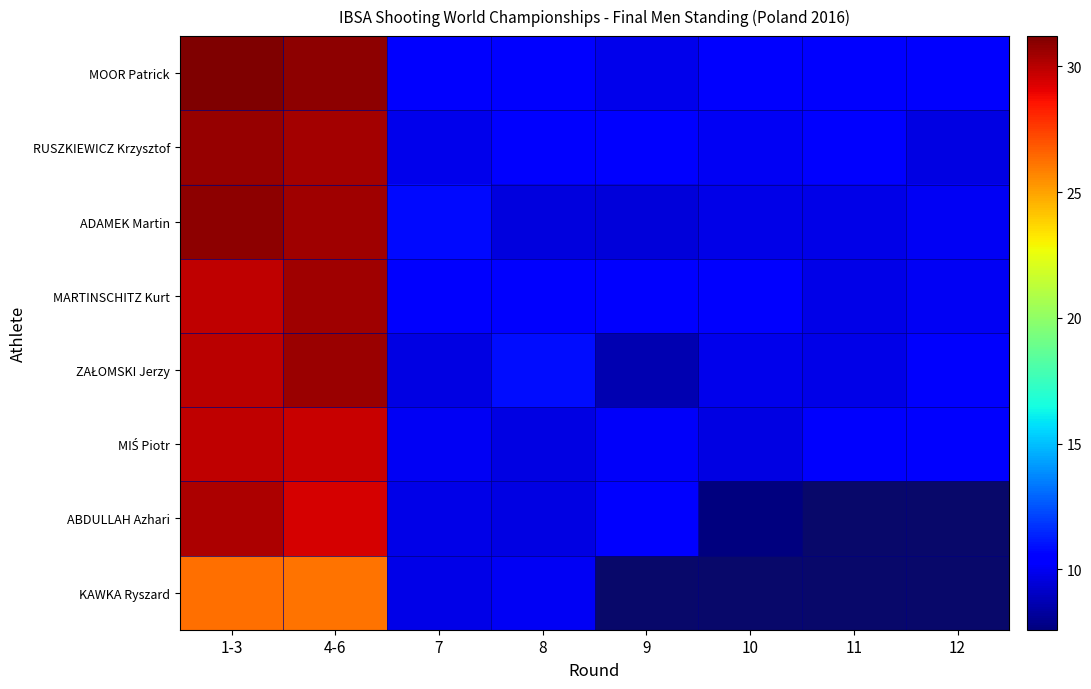

Is it true that RUSZKIEWICZ Krzysztof equals 9.9 at 7?

True